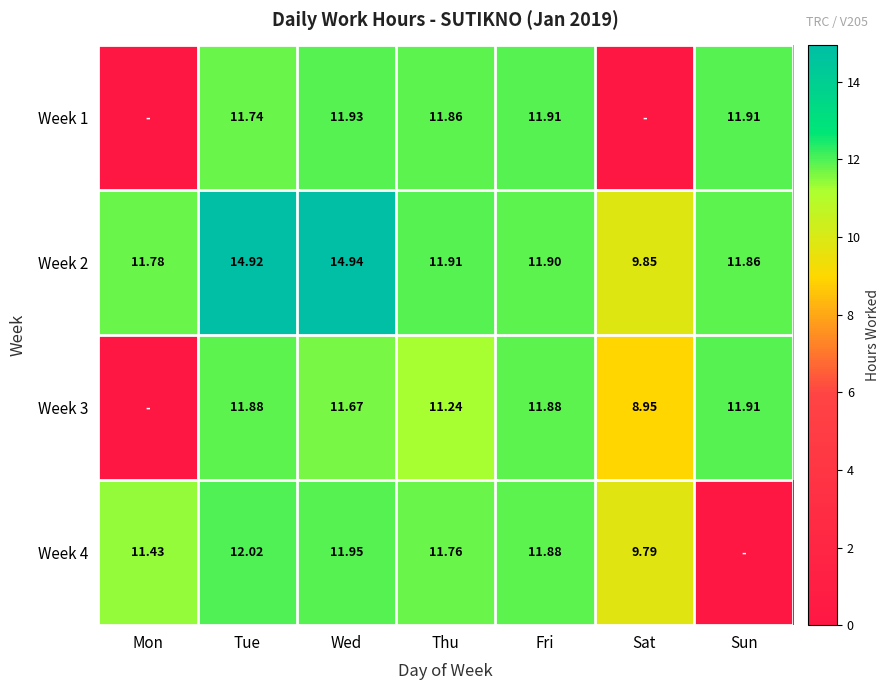

How many data points in Week 2 are above 11?

6